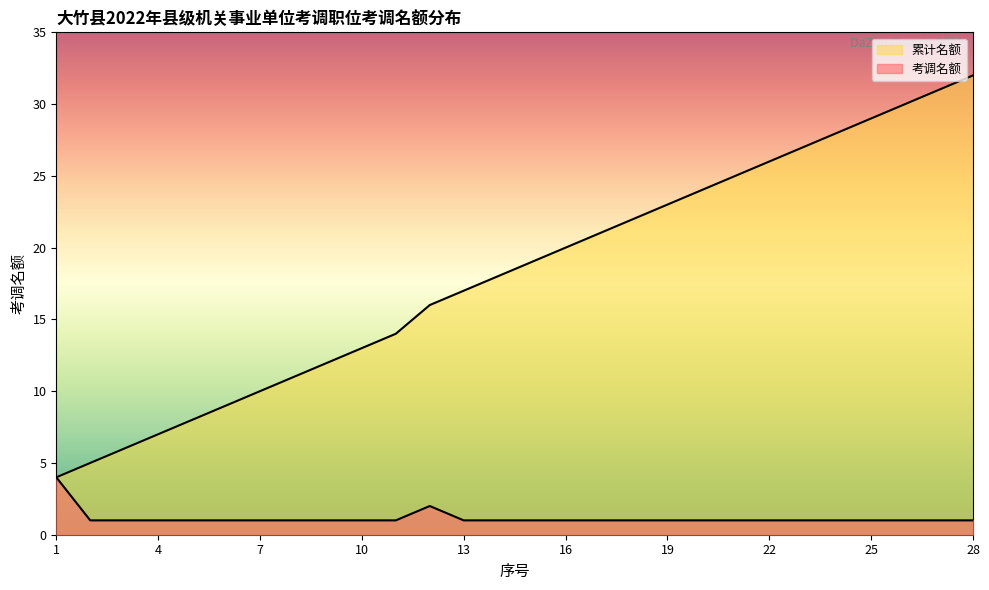

Count the 考调名额 values in the range 1 to 2.

27